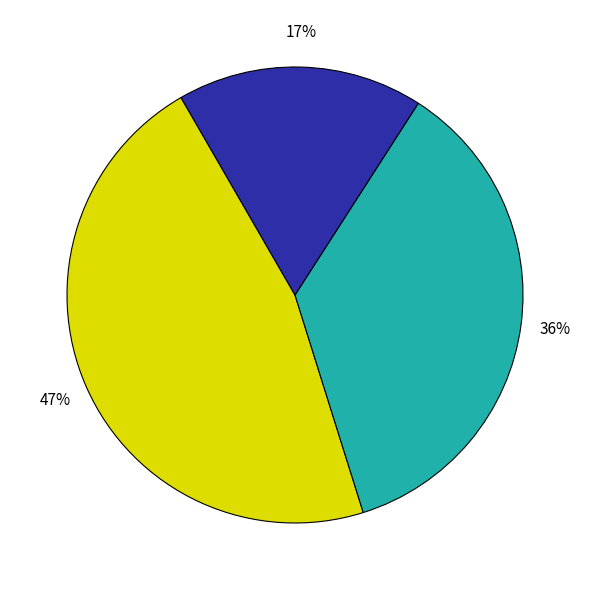

Is there any slice that represents more than half of the pie?

No